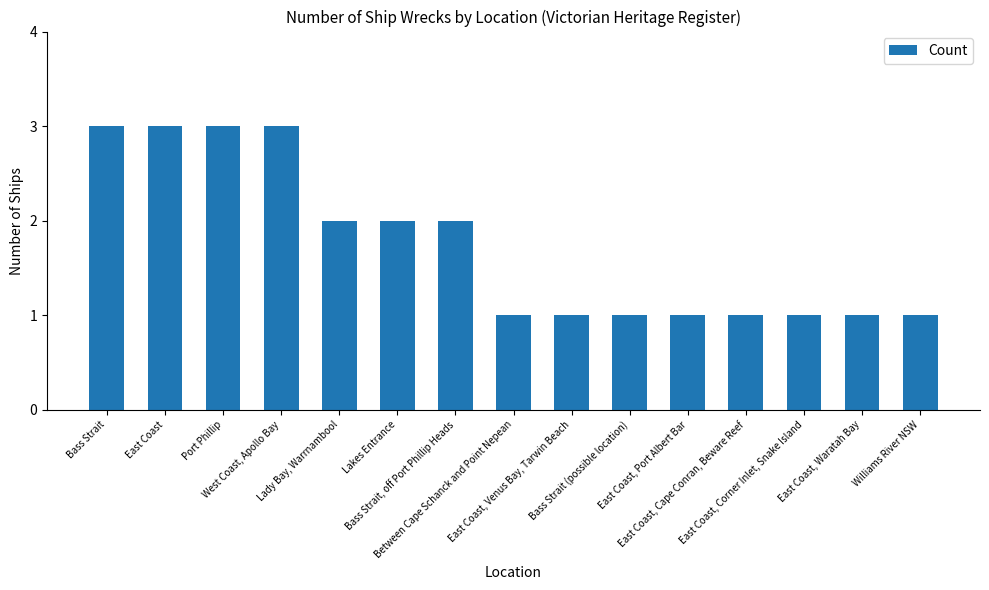

True or false: the data shows 3 at West Coast, Apollo Bay.

True